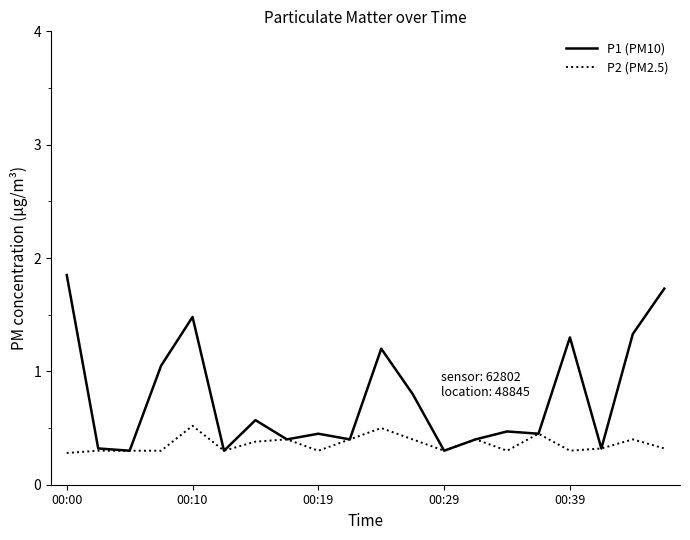

What is the minimum value shown in the chart?

0.3